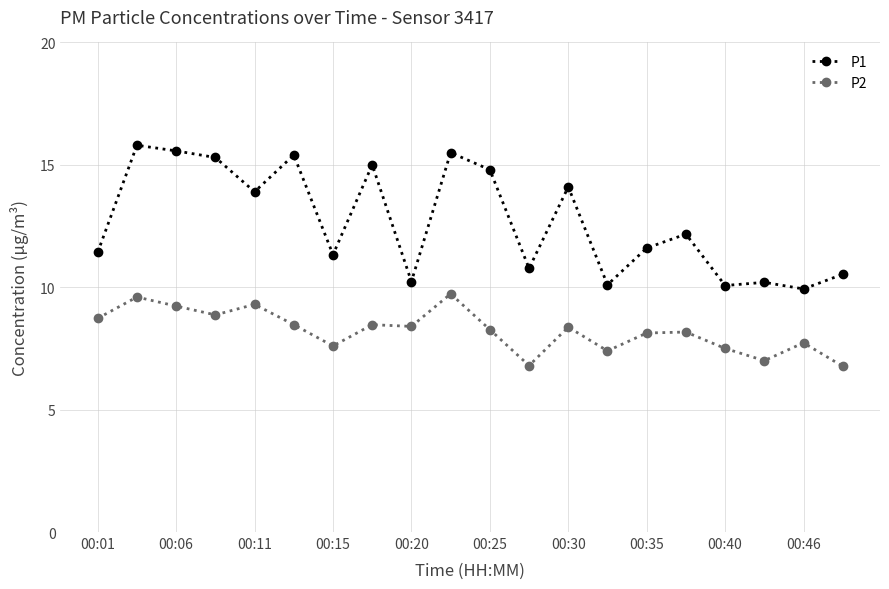

Which series has the largest total across all categories?

P1